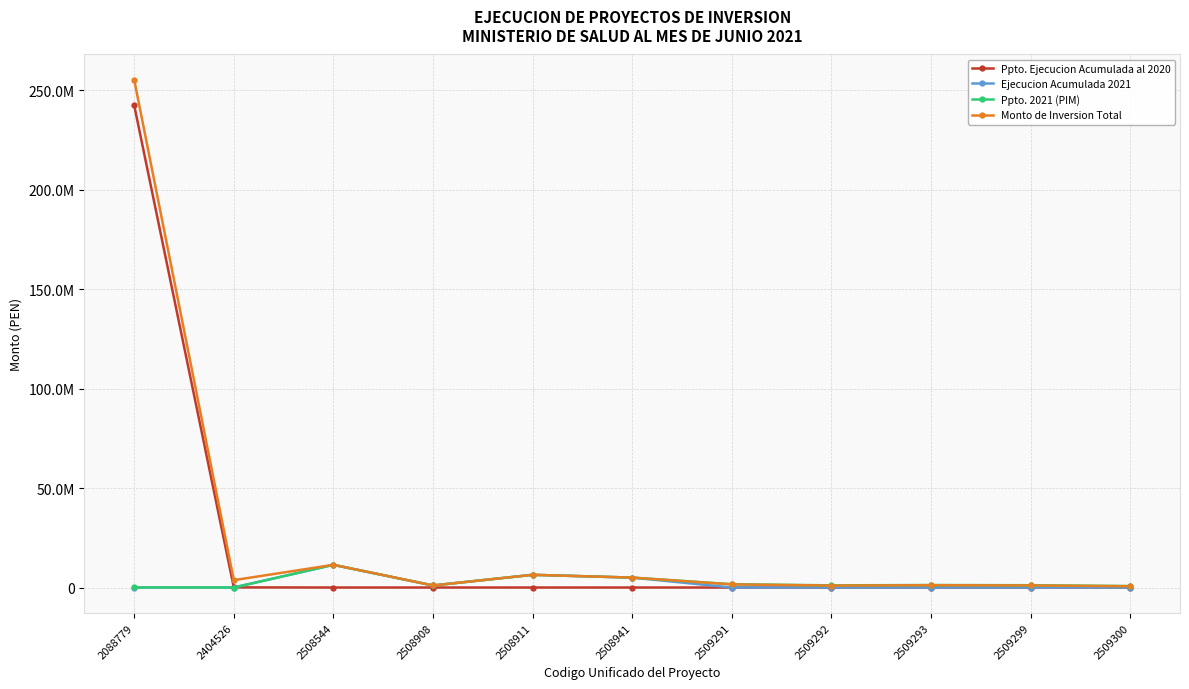

What are all the series names shown in the legend?

Ppto. Ejecucion Acumulada al 2020, Ejecucion Acumulada 2021, Ppto. 2021 (PIM), Monto de Inversion Total